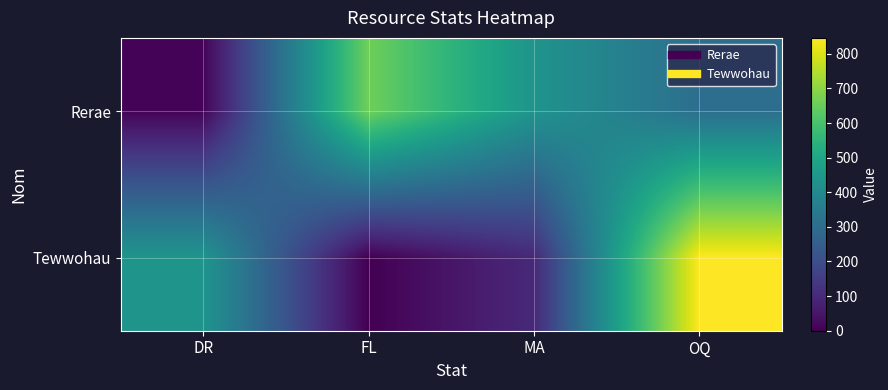

Reading left to right, transcribe all the data shown in this chart.

Rerae: DR=8	FL=661	MA=438	OQ=306
Tewwohau: DR=439	FL=0	MA=98	OQ=846